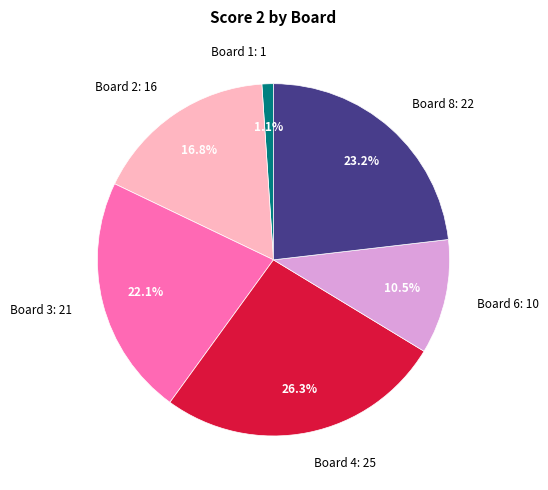

Count the number of slices in the pie.

6